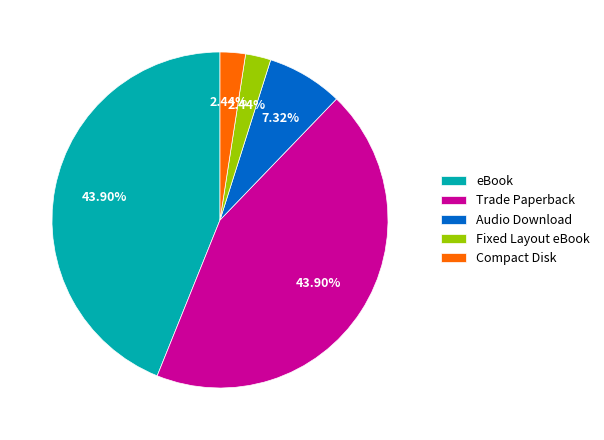

To the nearest percent, what is the combined percentage of Fixed Layout eBook and Audio Download?

10%